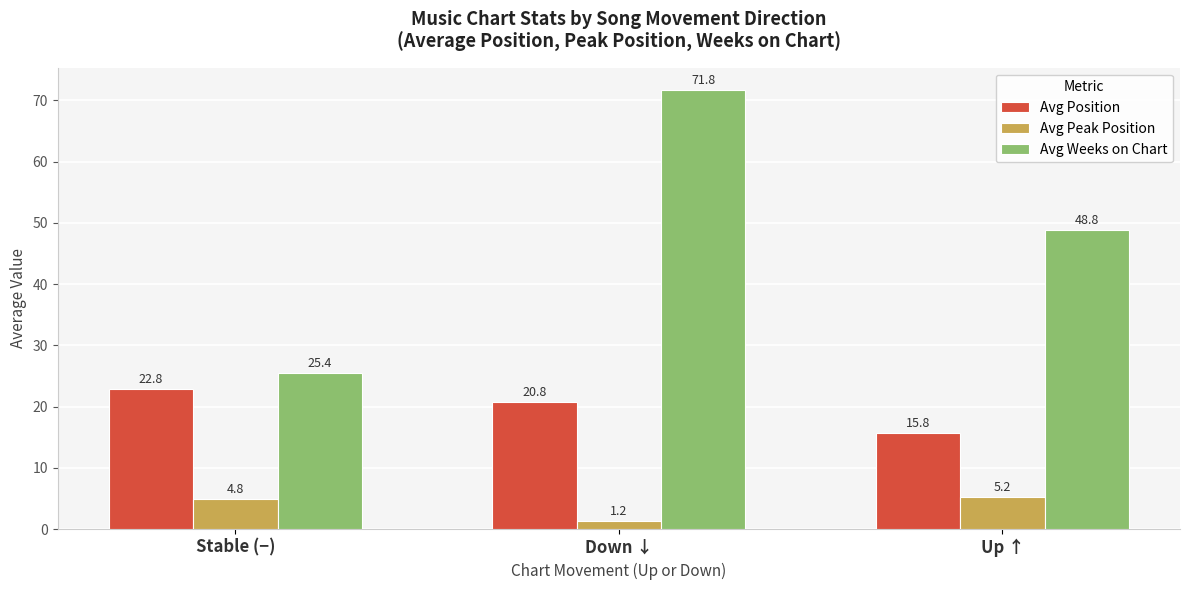

At how many categories does at least one series exceed 23?

3